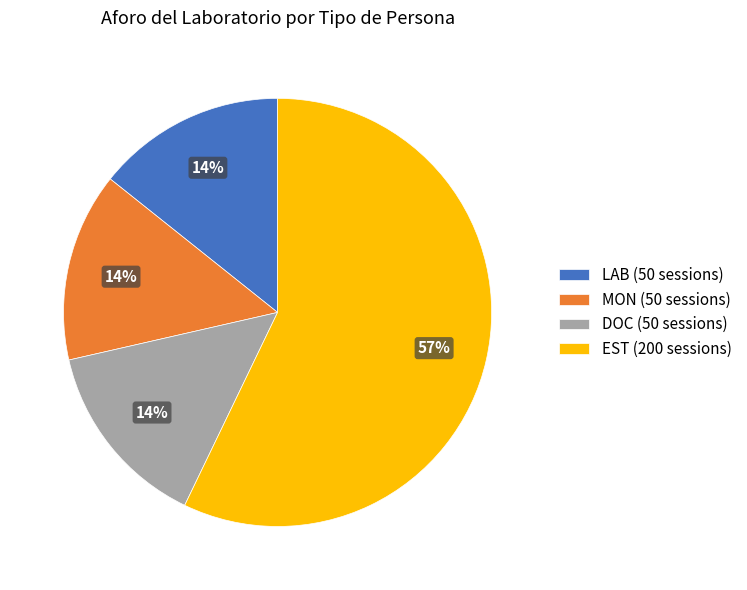

Which slice is the largest?

EST (200 sessions)